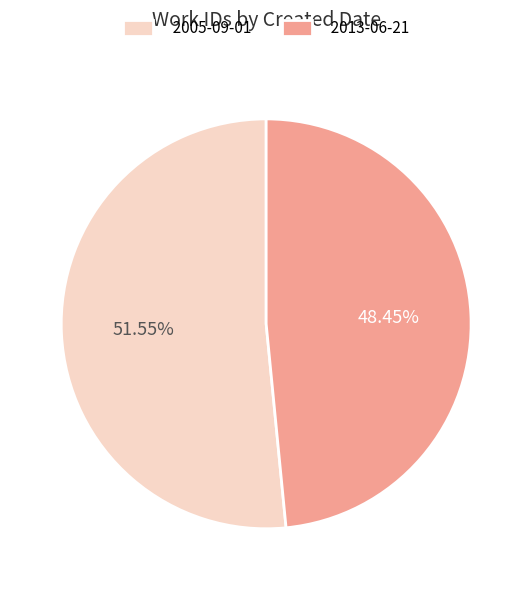

To the nearest percent, what is the difference between the 2013-06-21 and 2005-09-01 slice percentages?

3%